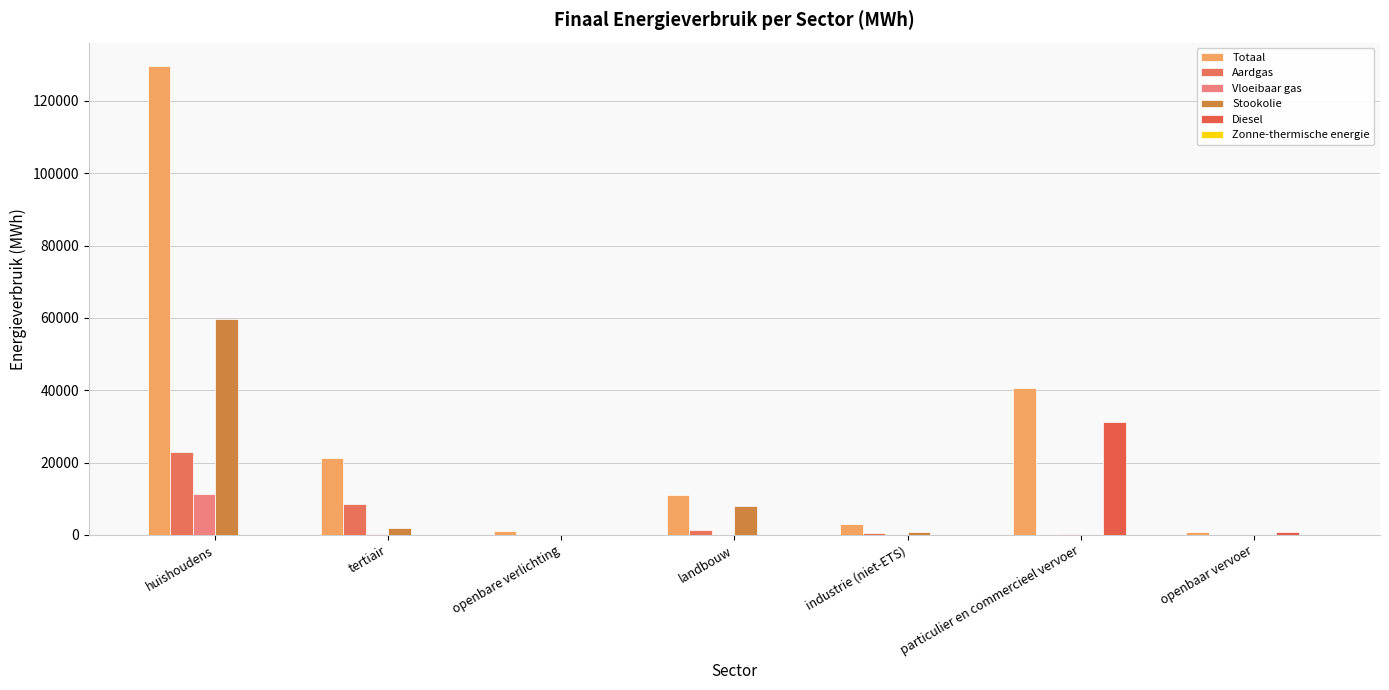

How many data points does each series have?

7